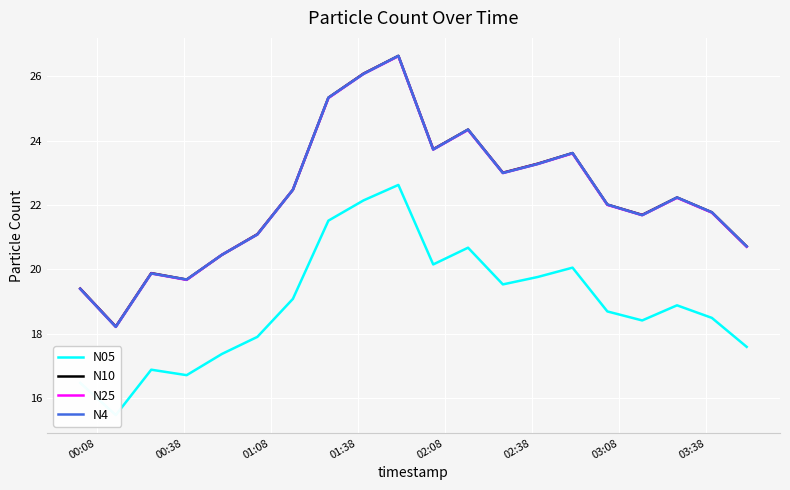

Is the value of N4 at 10 greater than the value of N10 at 13?

Yes